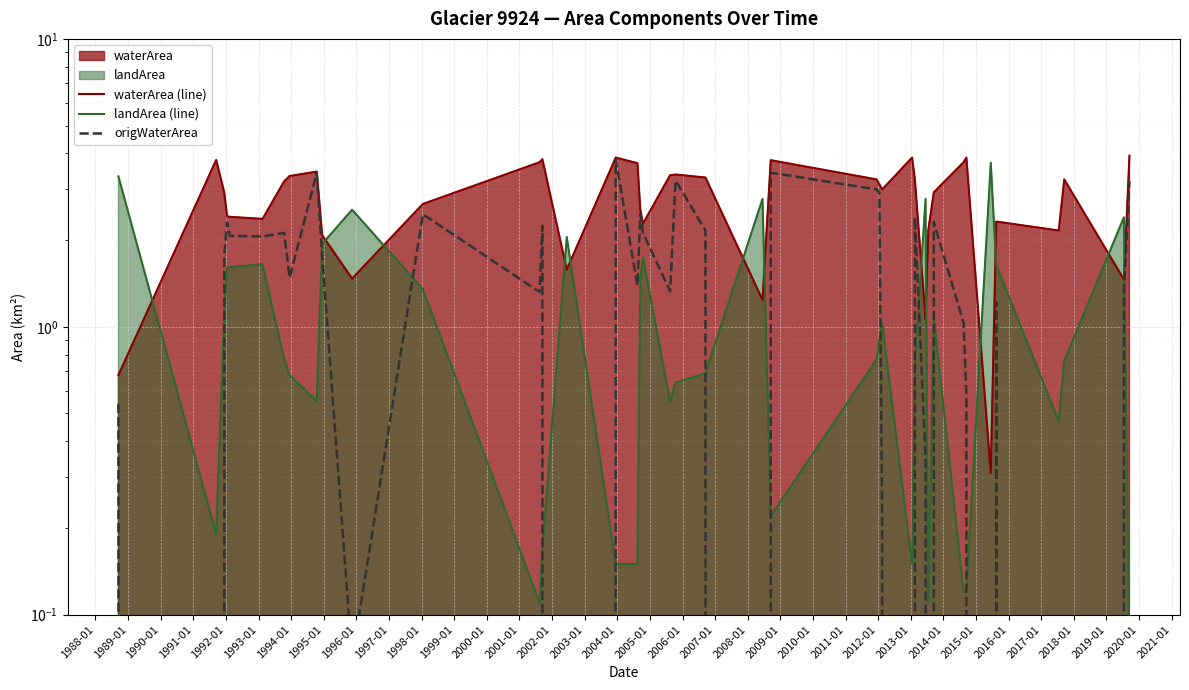

The value of landArea (line) at 2002-01 is 0.1. True or false?

True